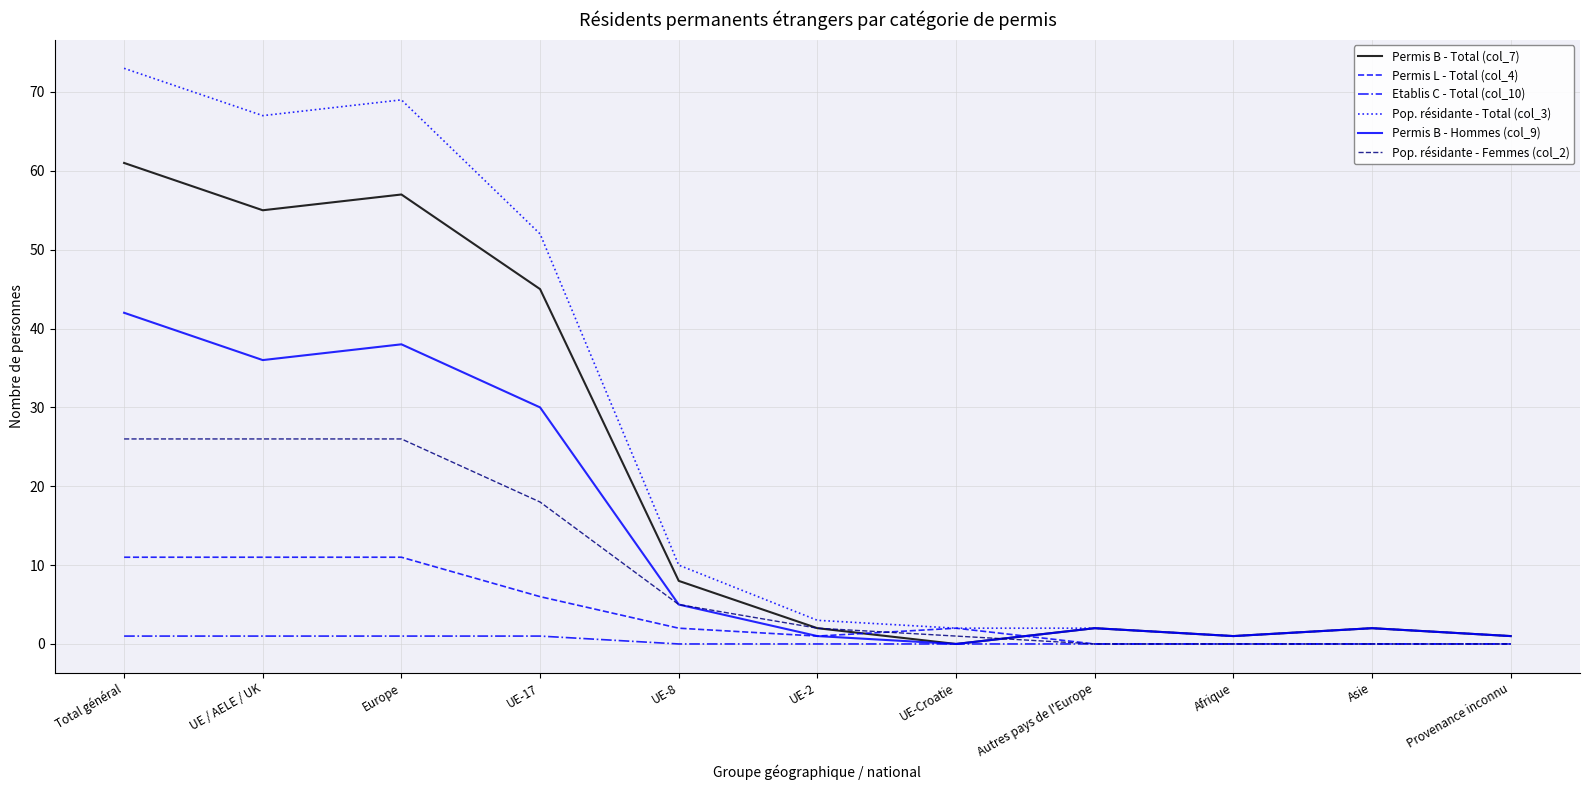

Is it true that Permis B - Total (col_7) equals 57 at Europe?

True